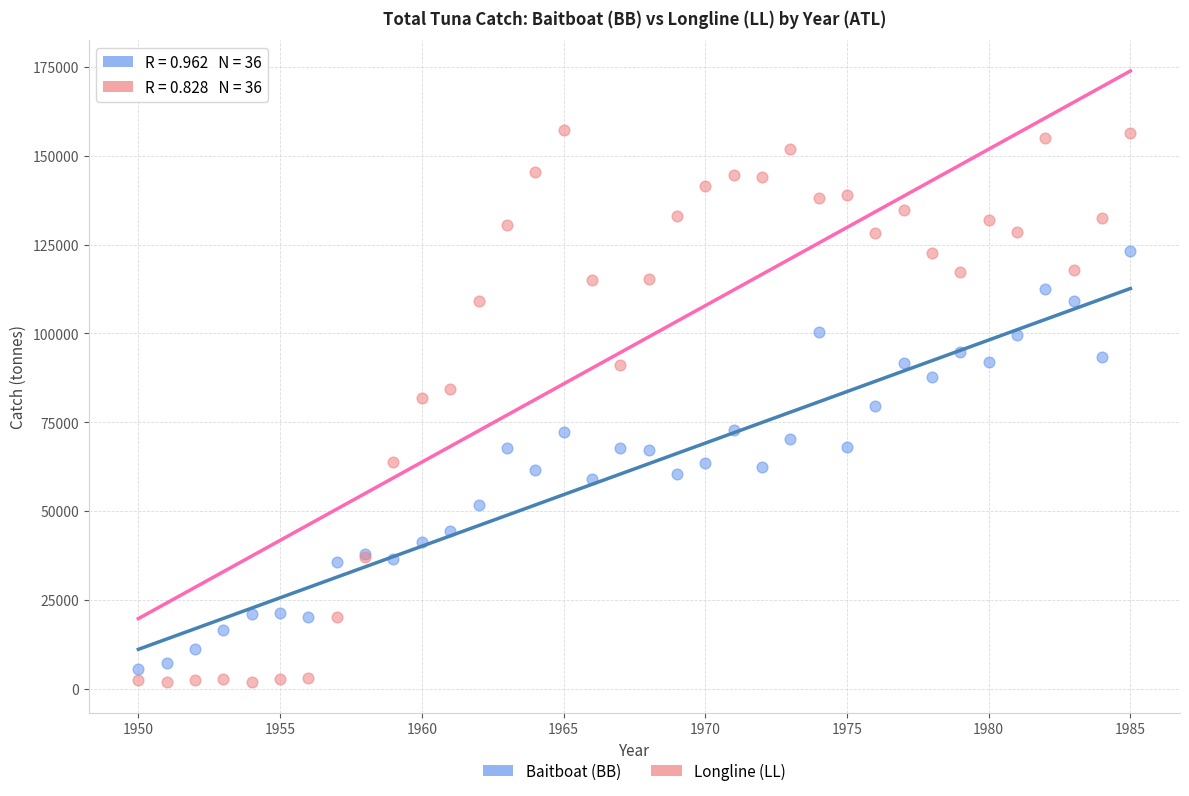

What is the X range (max minus min) for the scatter plot?

35.0